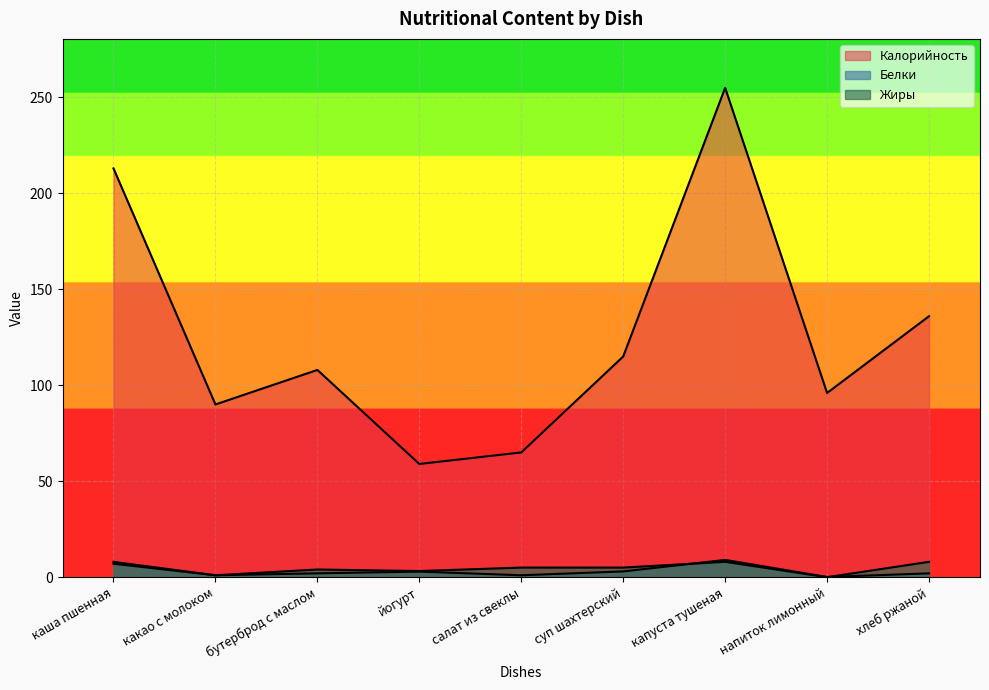

Between which two adjacent categories do Жиры and Белки first intersect?

суп шахтерский and капуста тушеная